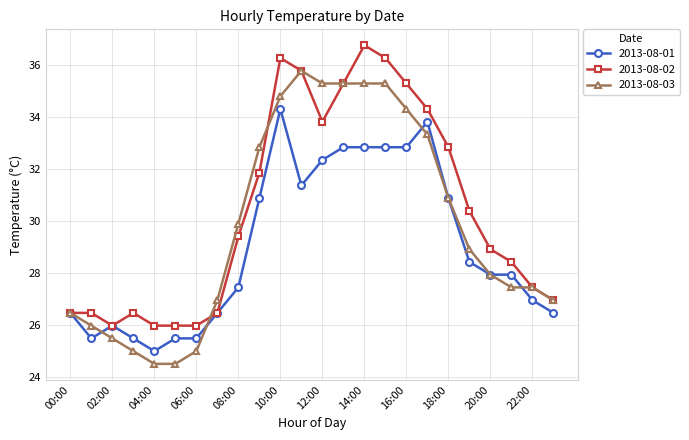

What is the difference between the maximum and second lowest values in the 2013-08-02 series?

10.8